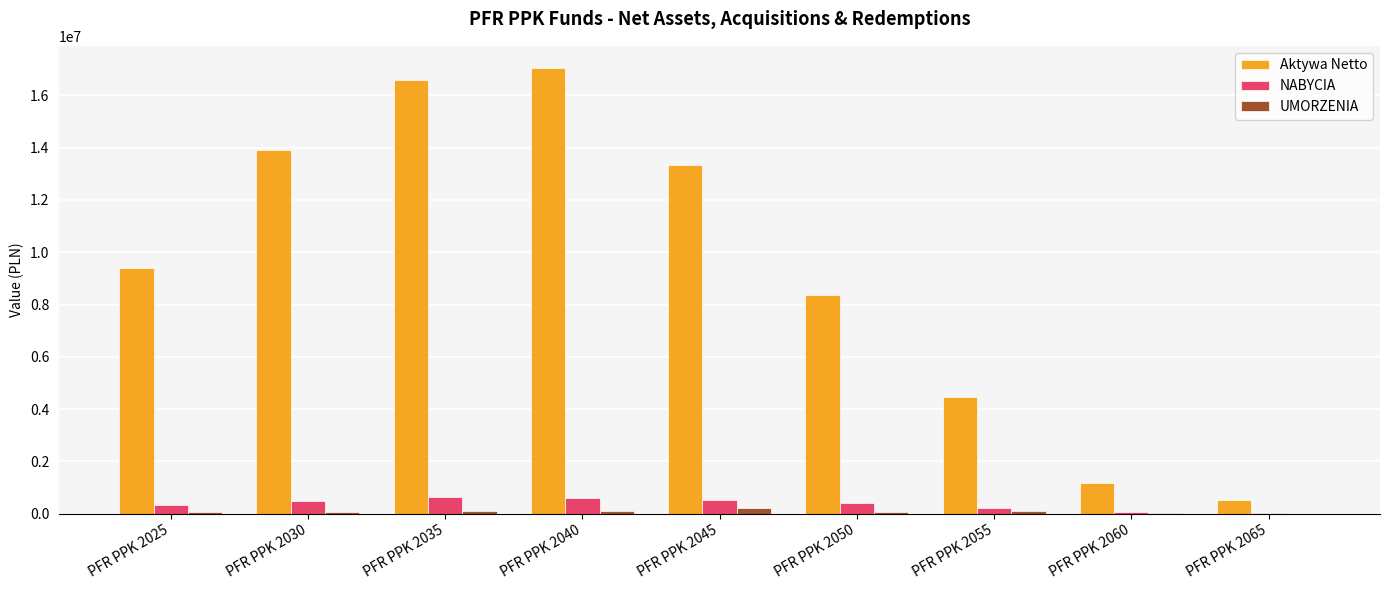

Which series has the largest range (max minus min)?

Aktywa Netto